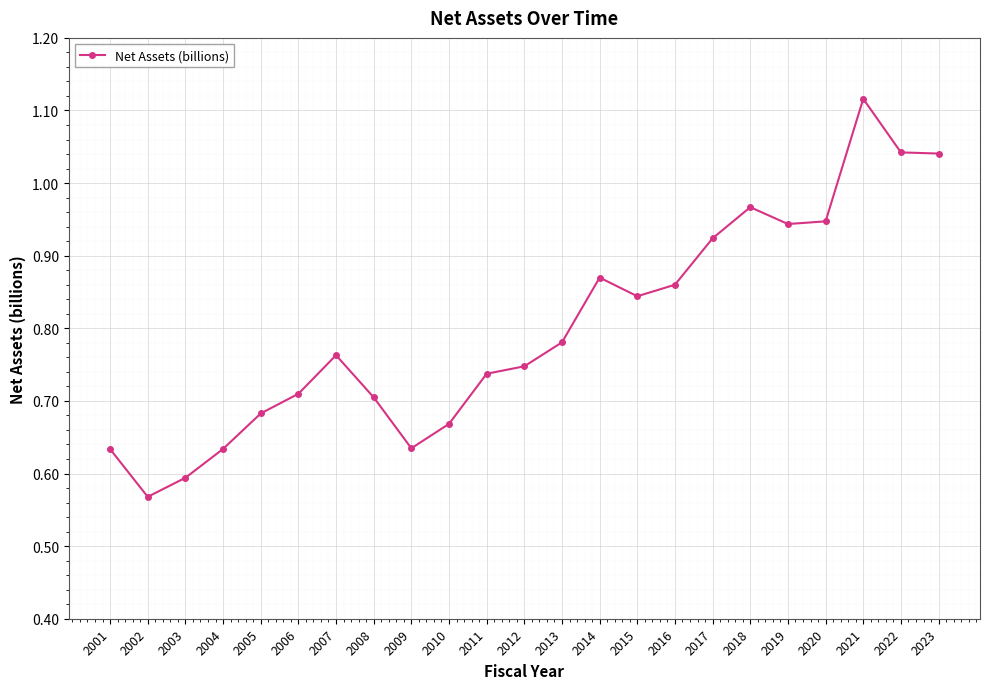

True or false: the data has more than 1 interior local peaks.

True